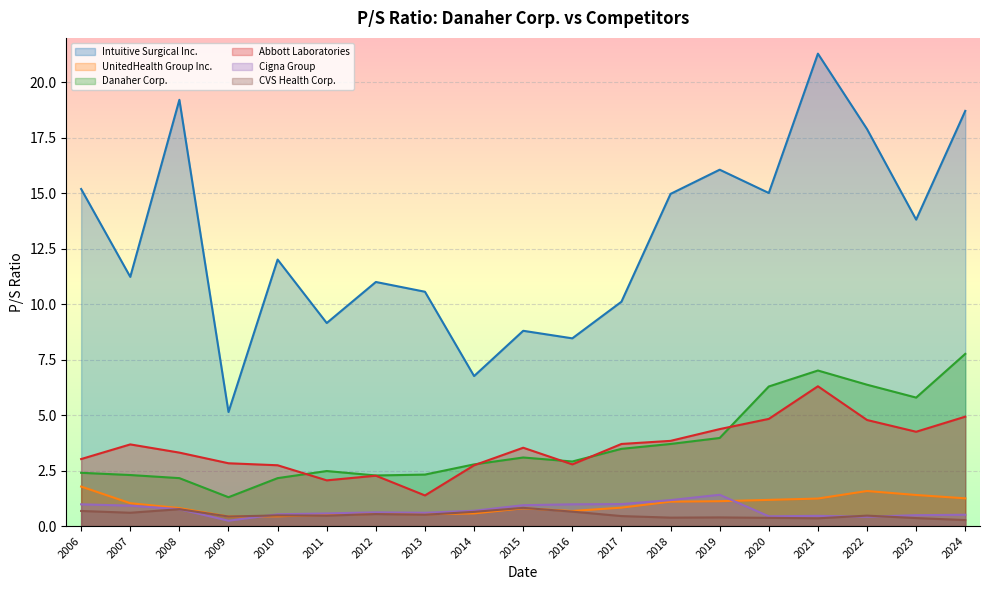

True or false: Intuitive Surgical Inc. and Danaher Corp. cross at least once.

False